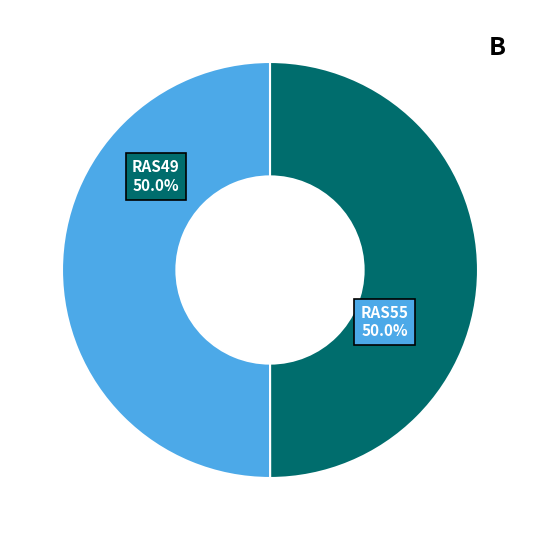

How many segments does this pie chart have?

2